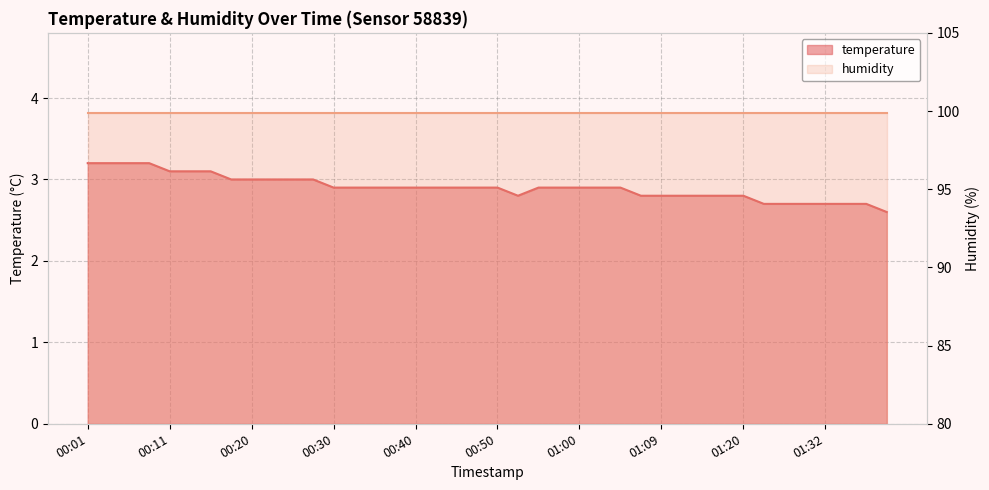

Does the chart display data point markers on the line(s)?

No